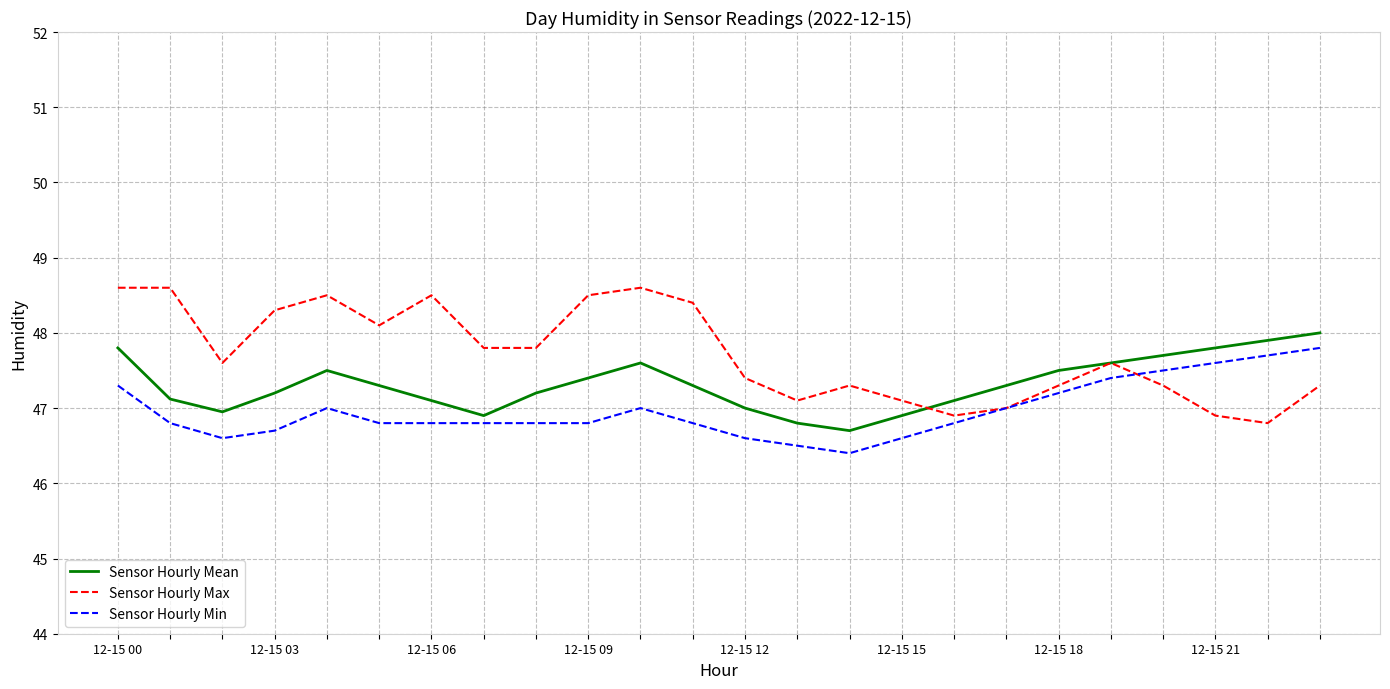

Rank the series by their average value, from lowest to highest.

Sensor Hourly Min, Sensor Hourly Mean, Sensor Hourly Max